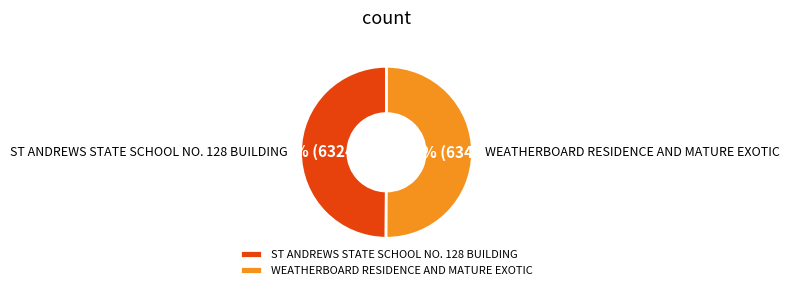

To the nearest percent, what percentage of the pie is WEATHERBOARD RESIDENCE AND MATURE EXOTIC?

50%